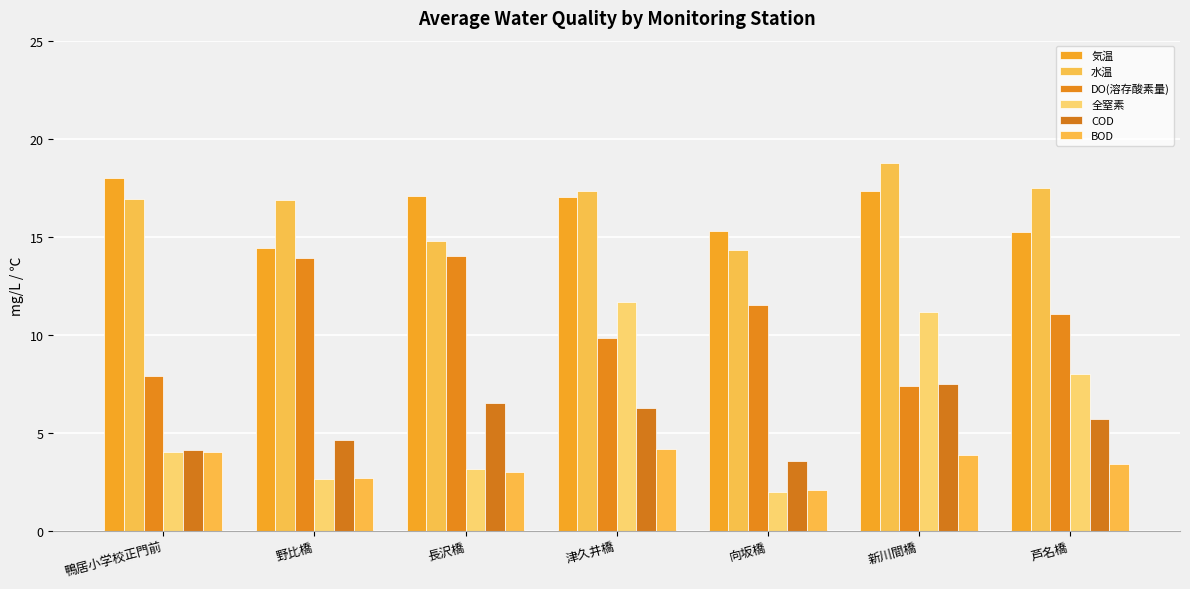

How many values in the 気温 series exceed 17?

4